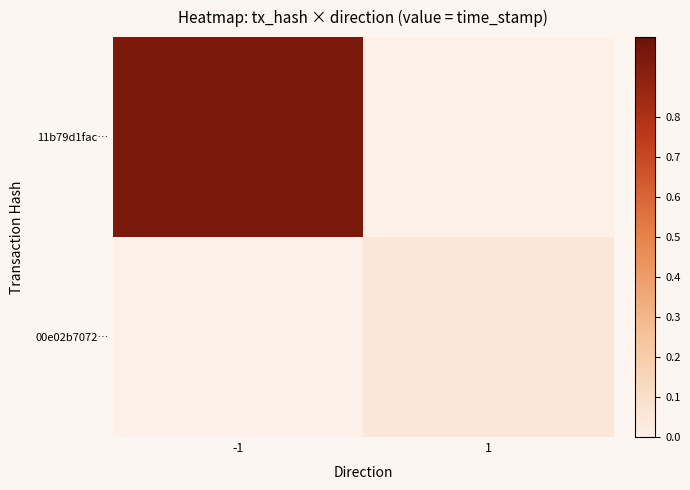

At which category does the chart reach its minimum across all series?

1